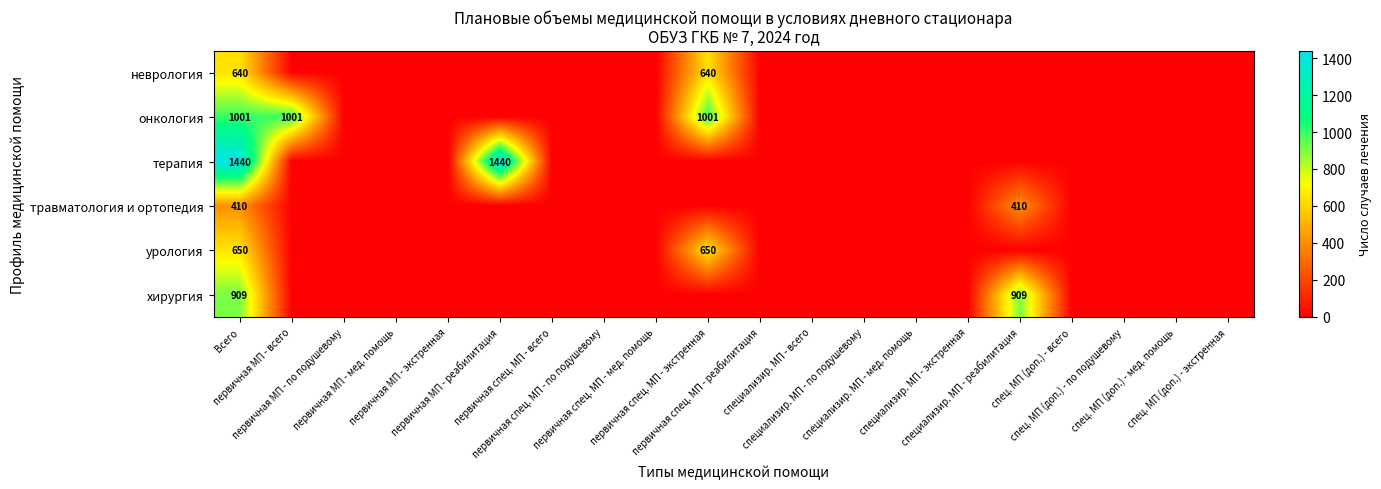

The value of неврология at первичная МП - мед. помощь is 432. True or false?

False